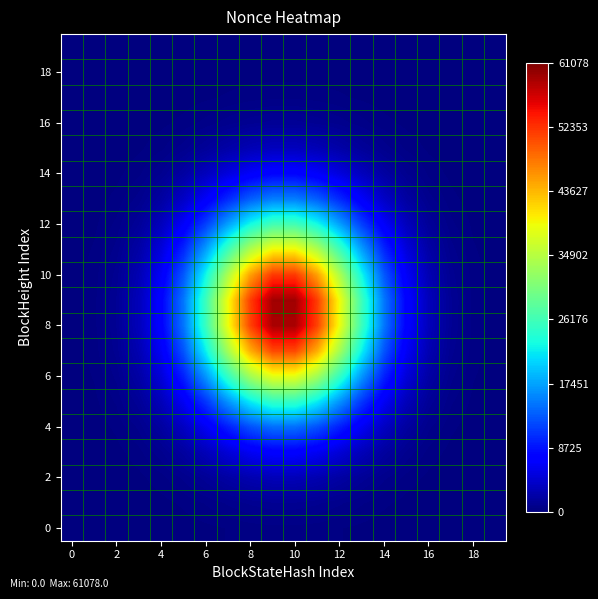

Count the number of data series in this chart.

20